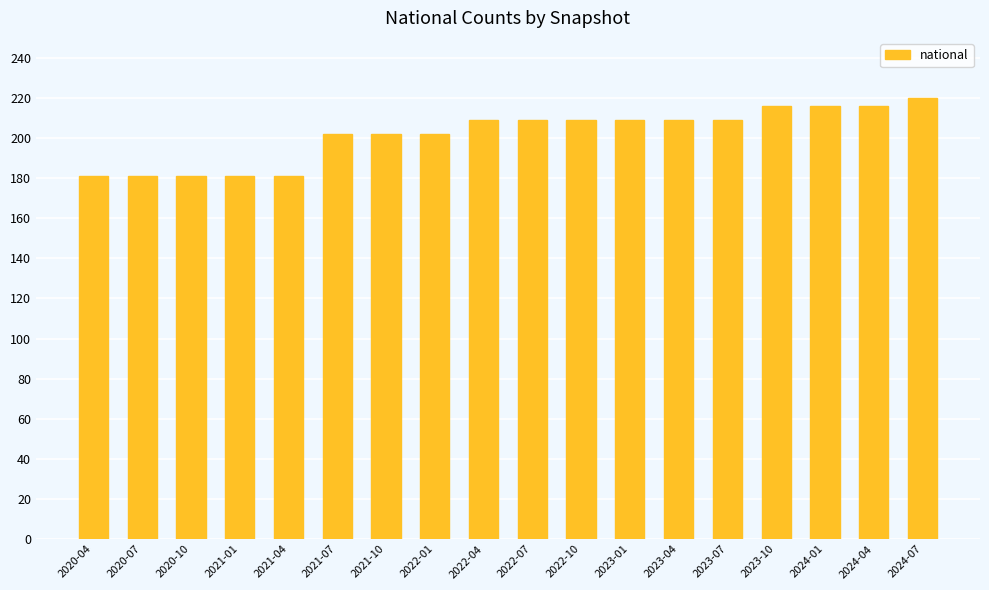

What is the change in value from 2022-04 to 2024-01?

+7